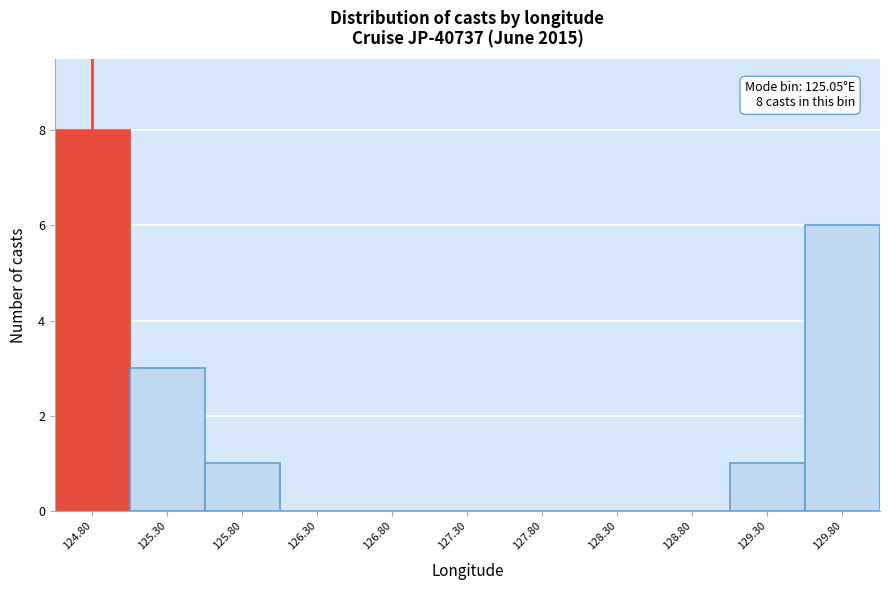

Reading left to right, extract all data points from this chart.

124.80=8	125.30=3	125.80=1	126.30=0	126.80=0	127.30=0	127.80=0	128.30=0	128.80=0	129.30=1	129.80=6